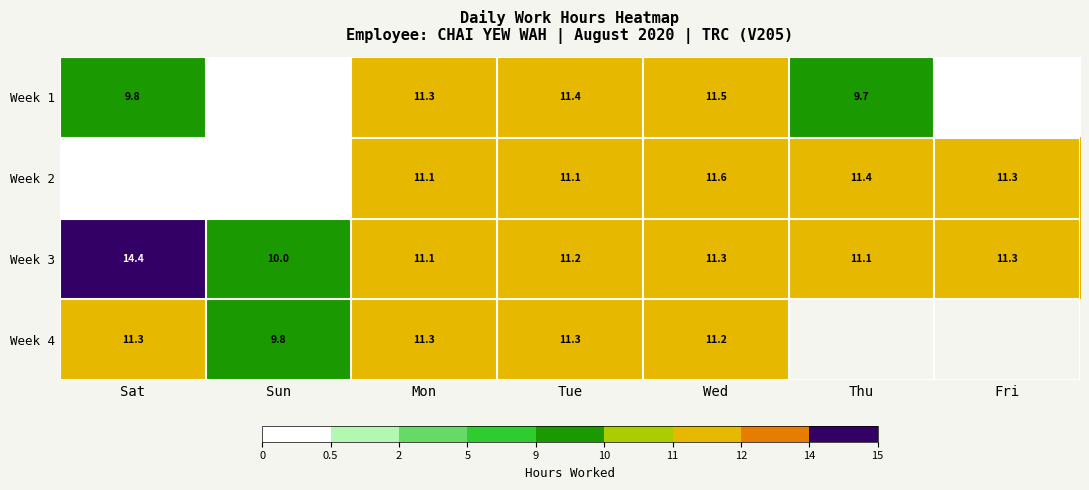

What is the sum of the Week 2 values at Thu and Wed?

23.0